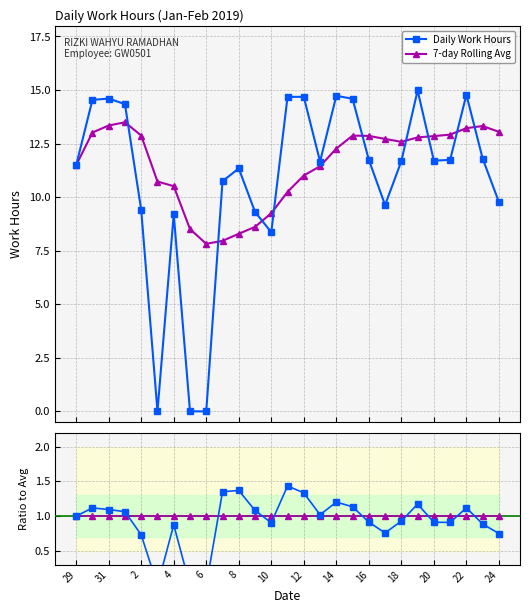

What is the average value of the Daily Work Hours series?

10.8